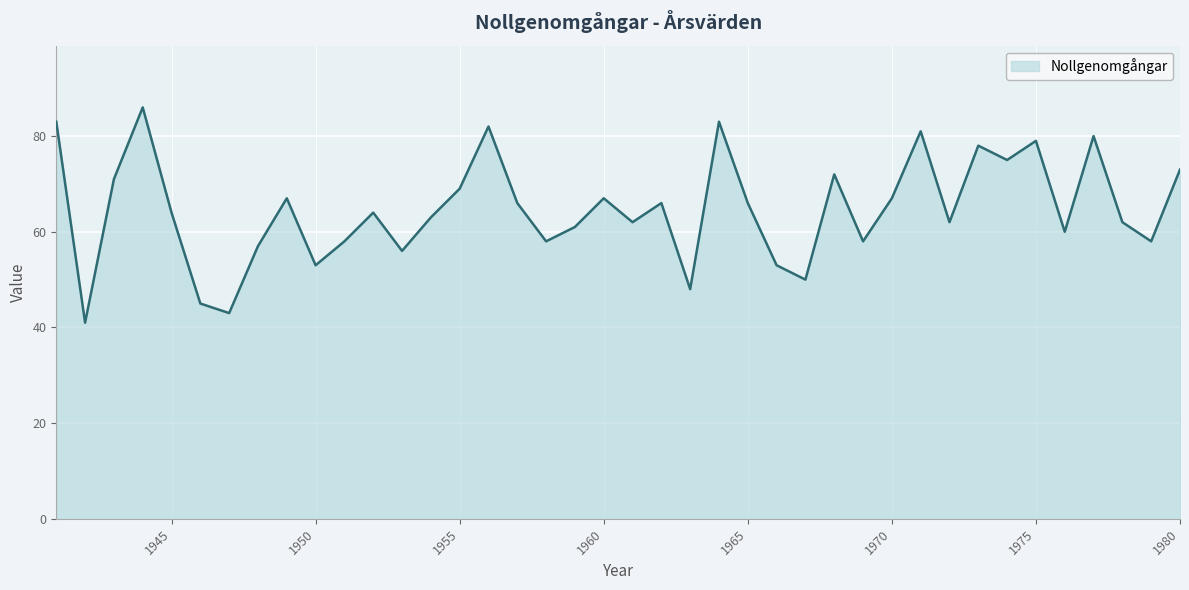

What is the maximum value shown in the chart?

86